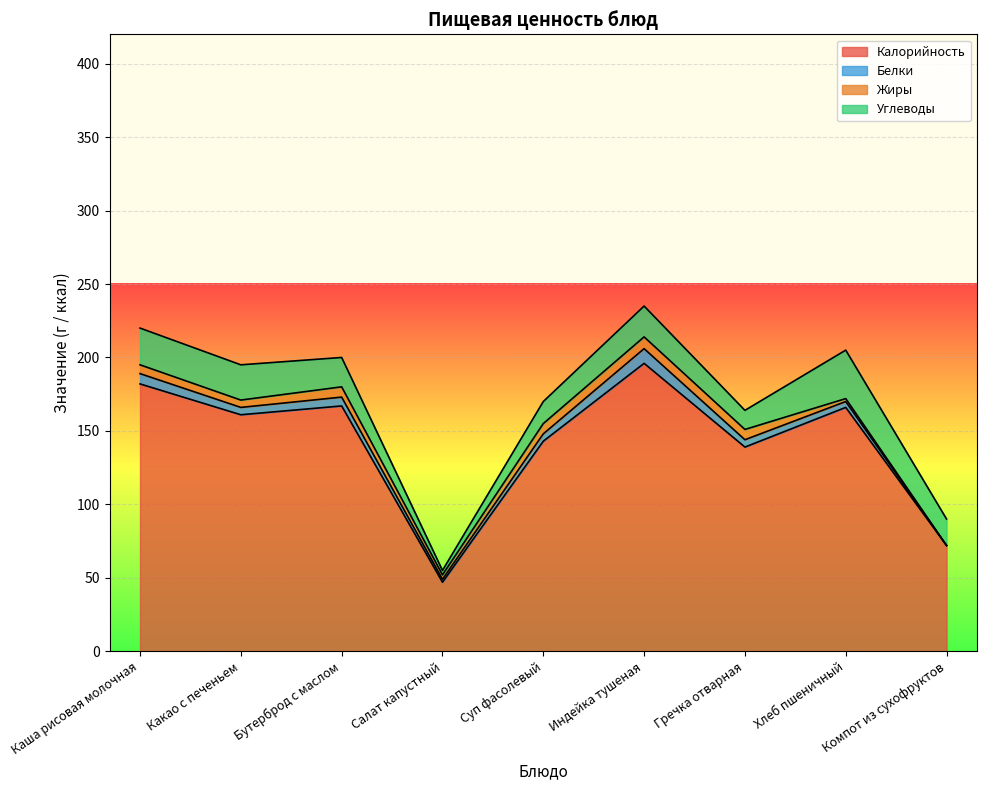

Reading left to right, what are all the values shown in this chart?

Калорийность: 182	161	167	47	143	196	139	166	72
Белки: 7	5	6	2	5	10	5	4	0
Жиры: 6	5	7	3	7	8	7	2	0
Углеводы: 25	24	20	3	15	21	13	33	18